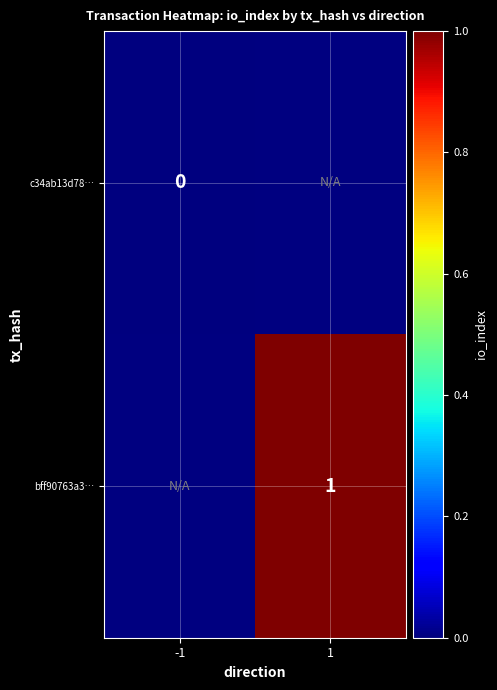

Is it true that bff90763a3… equals 2 at 1?

False